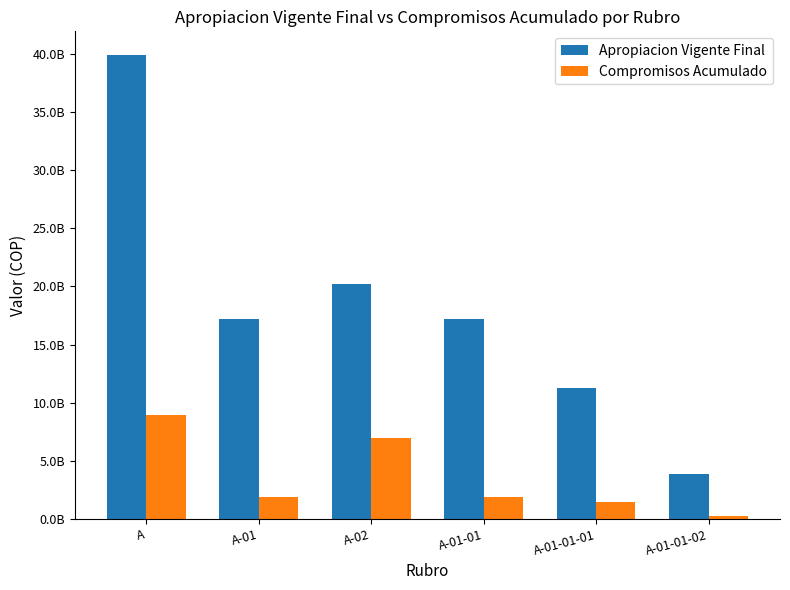

What is the smallest value displayed?

289173847